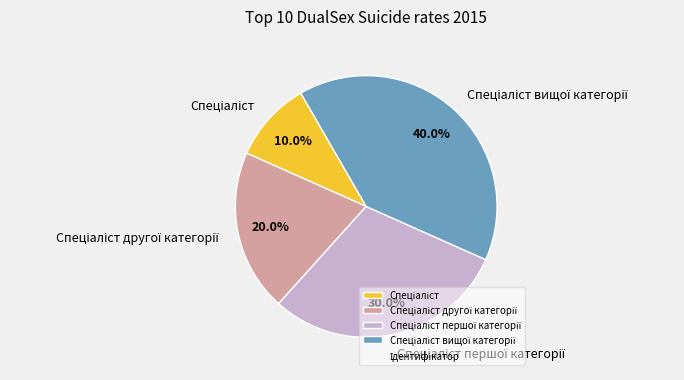

Is there any slice that represents more than half of the pie?

No